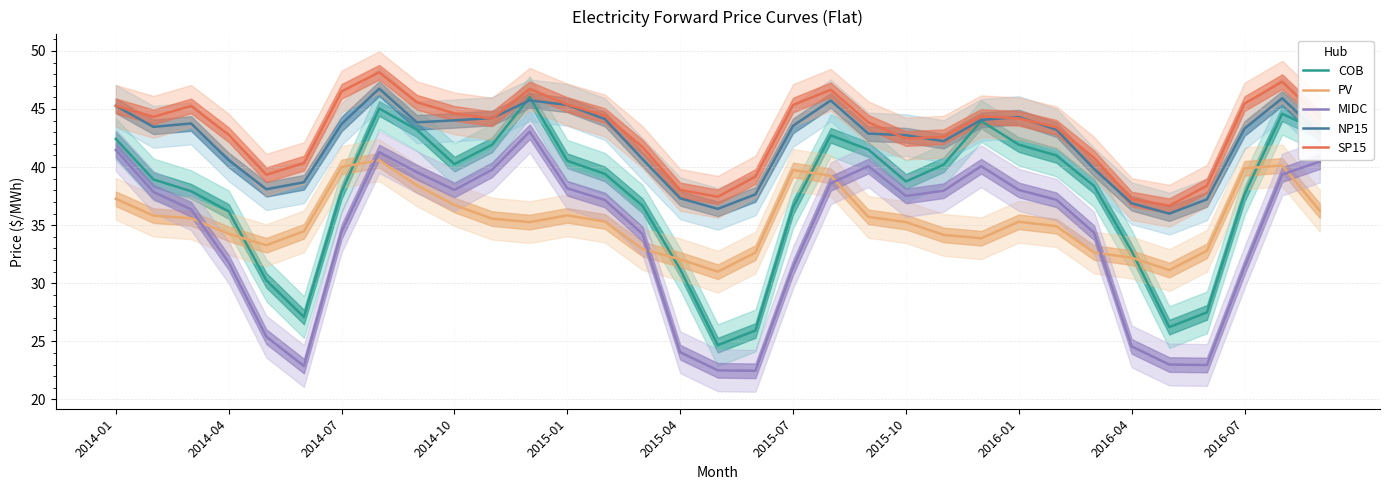

What is the average value of the SP15 series?

43.1